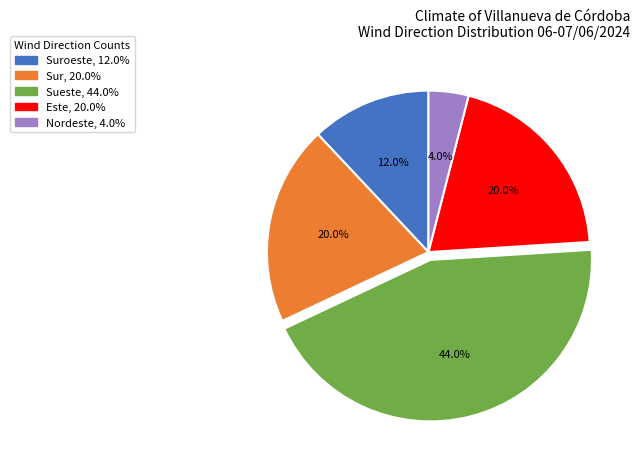

Is there any slice that represents more than half of the pie?

No